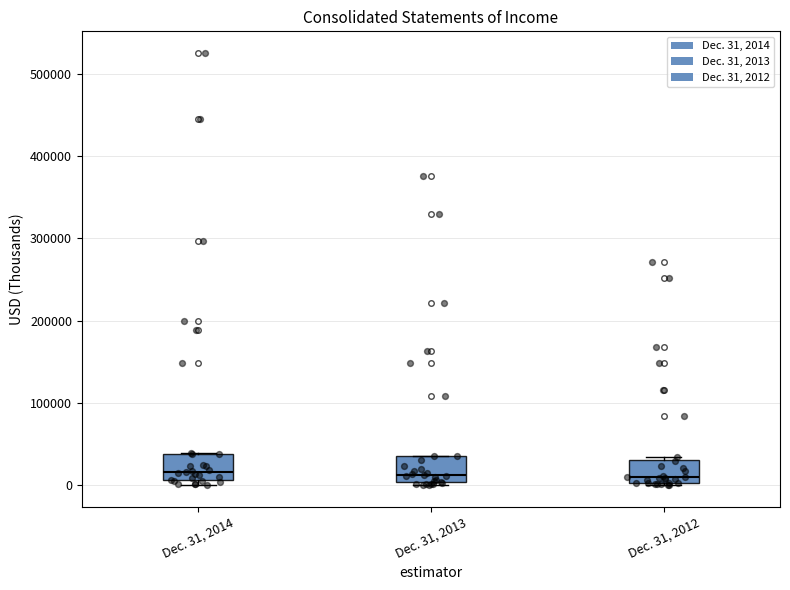

Reading left to right, read every box against the y-axis: the position of its median line, the range the box covers, and the ends of its whiskers. The values are not printed on the chart, so give them approximately, as read against the axis.

Dec. 31, 2014: median 20000, box 10000 to 40000, whiskers 0 to 40000
Dec. 31, 2013: median 10000, box 0 to 40000, whiskers 0 (just below the box's lower edge) to 40000
Dec. 31, 2012: median 10000, box 0 to 30000, whiskers 0 to 30000 (just above the box's upper edge)